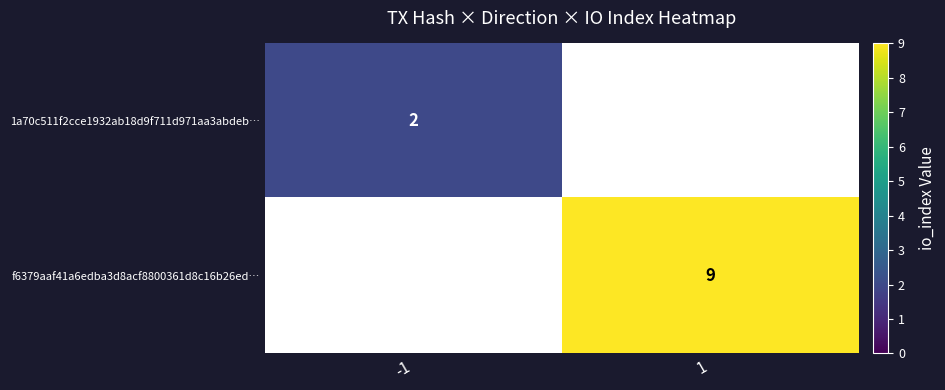

Rank the series by their maximum value, from lowest to highest.

1a70c511f2cce1932ab18d9f711d971aa3abdeb…, f6379aaf41a6edba3d8acf8800361d8c16b26ed…